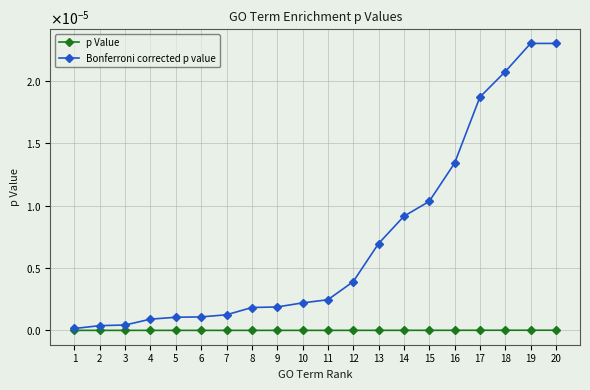

Does the chart have visible grid lines?

Yes